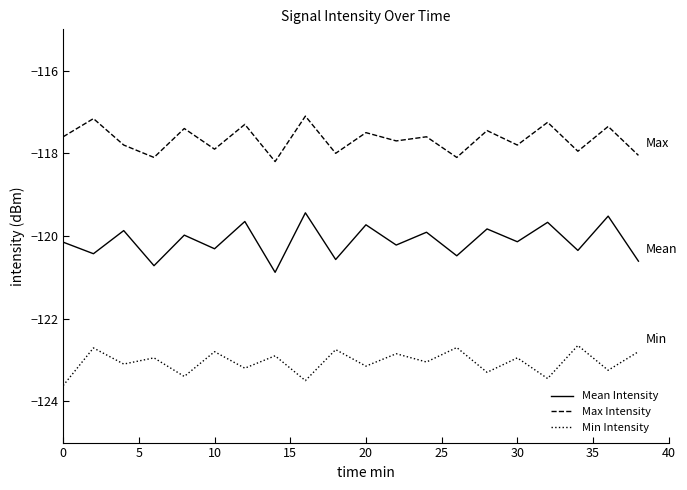

Which series has the largest total across all categories?

Max Intensity